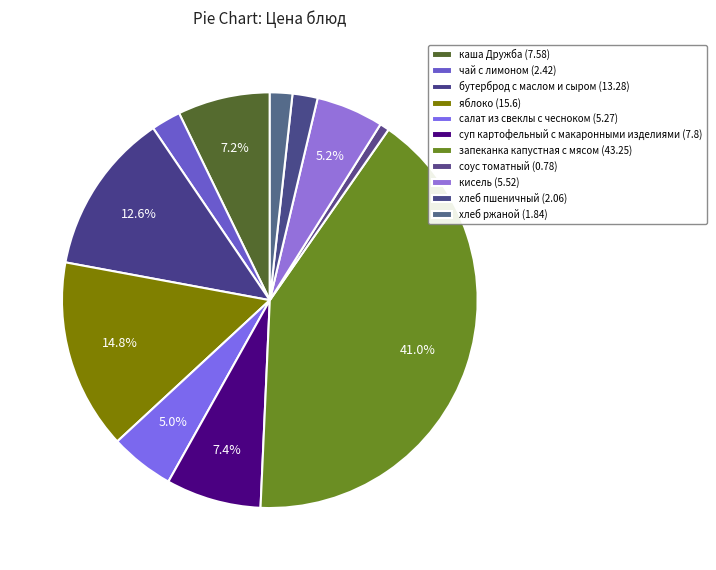

To the nearest percent, what portion does хлеб пшеничный represent?

2%